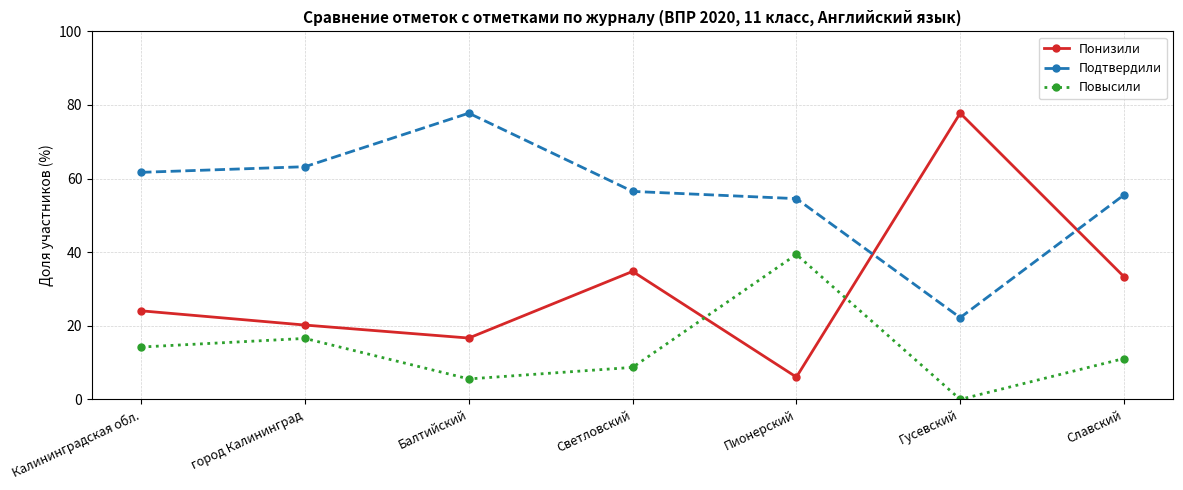

True or false: Подтвердили and Понизили intersect in this chart.

True